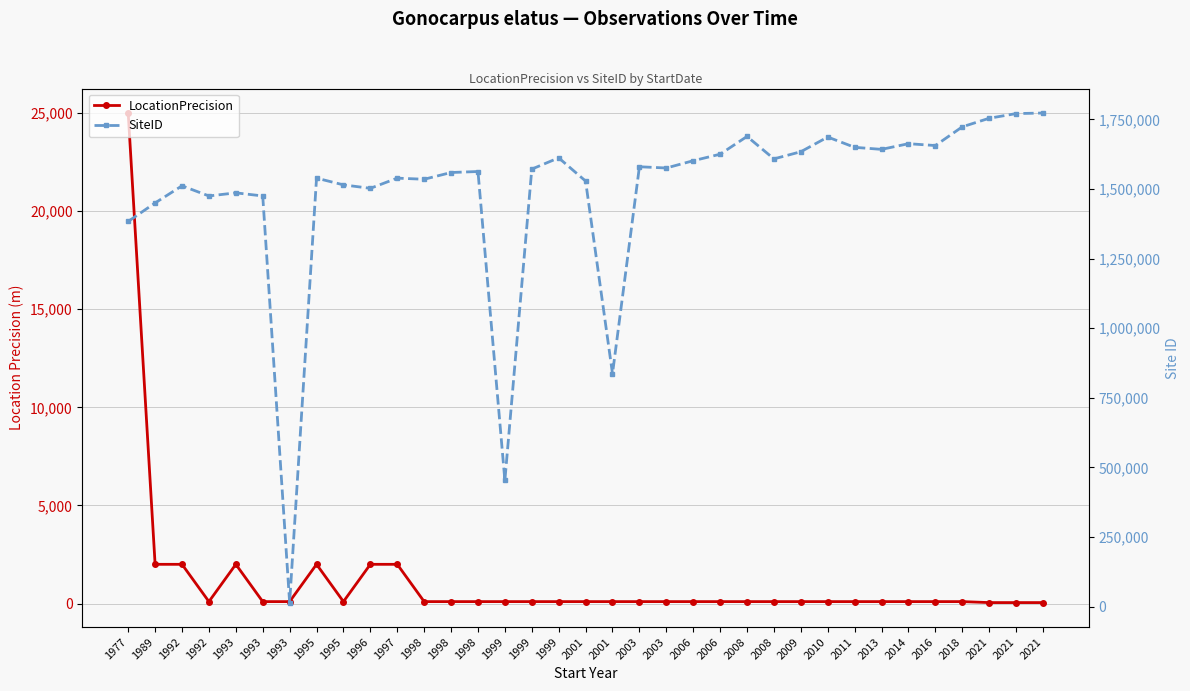

True or false: LocationPrecision has a value of 100 at 2008.

True